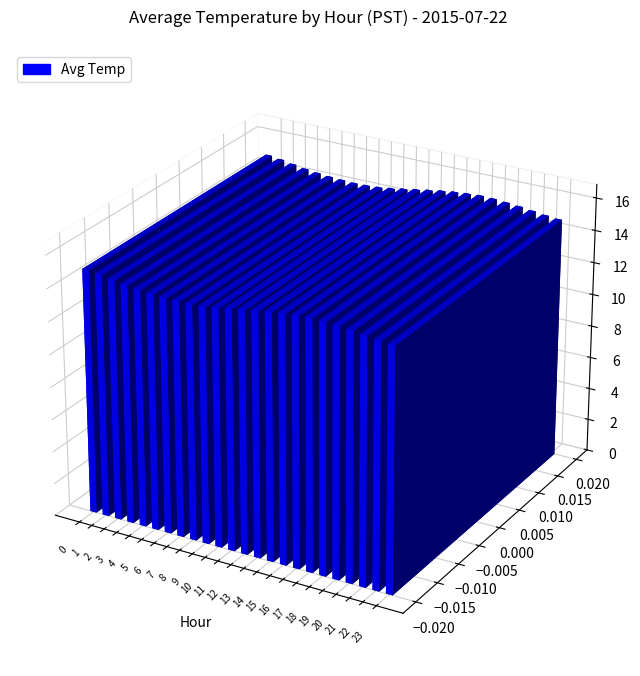

Are the bars grouped side by side (vs. stacked)?

No